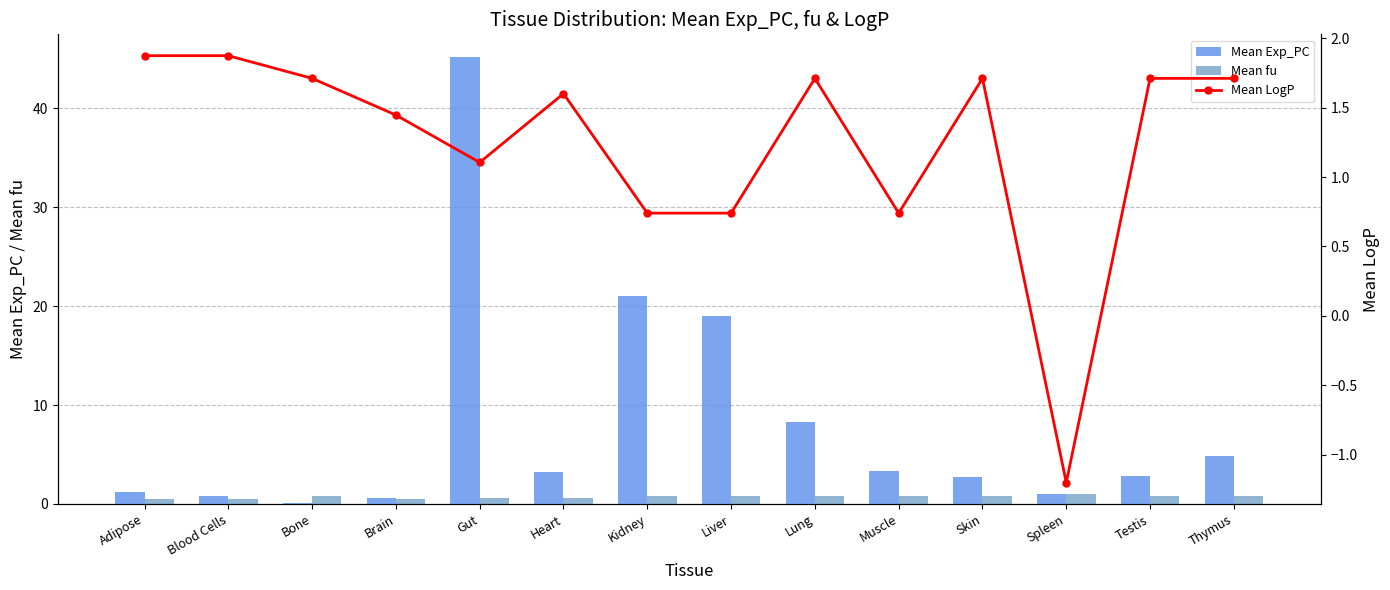

What is the maximum value for Mean LogP?

1.9